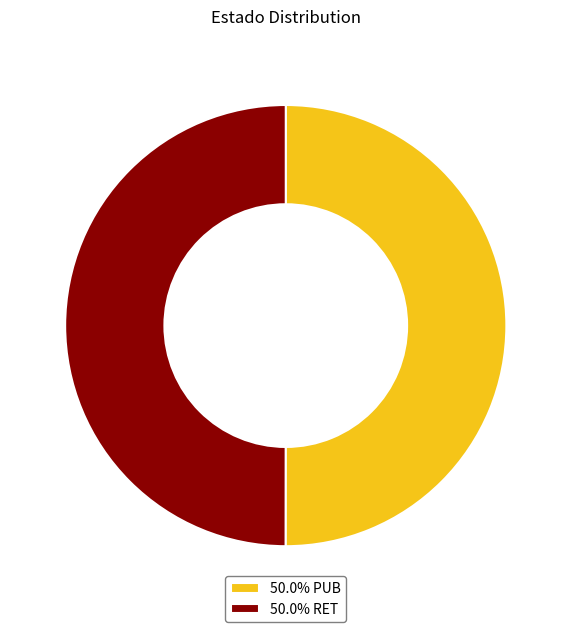

What is the ratio of the value at 50.0% PUB to the value at 50.0% RET?

1.0